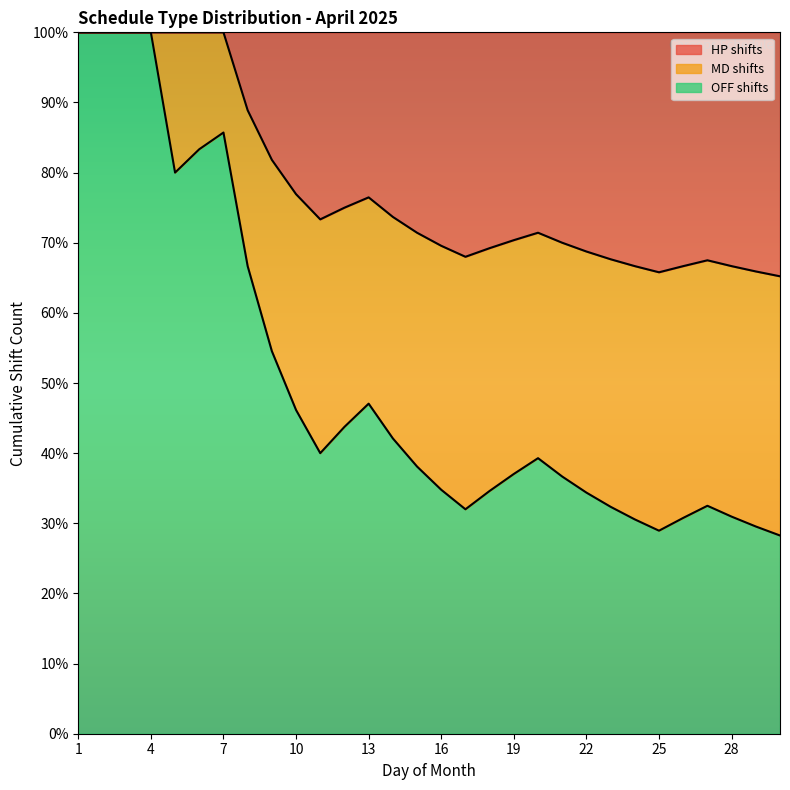

What is the minimum value for OFF shifts?

28.3